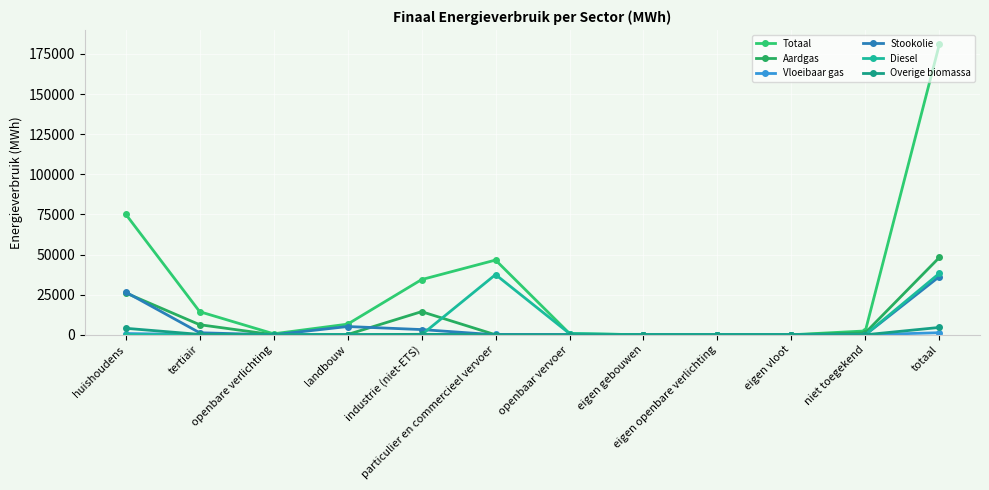

Is the value of Totaal at niet toegekend greater than the value of Aardgas at totaal?

No